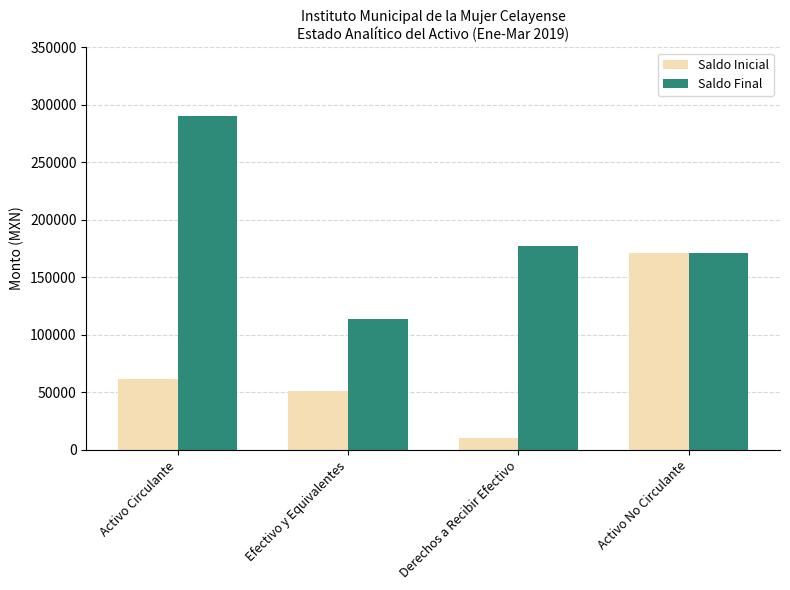

At which category is the sum across all series the highest?

Activo Circulante